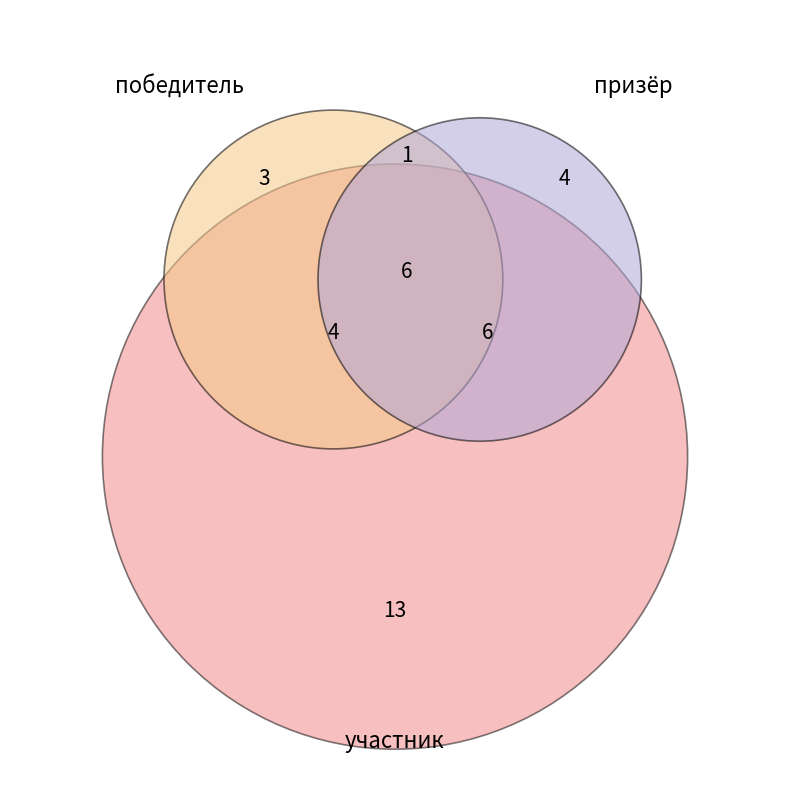

Rank the series by their average value, from highest to lowest.

участник, призёр, победитель